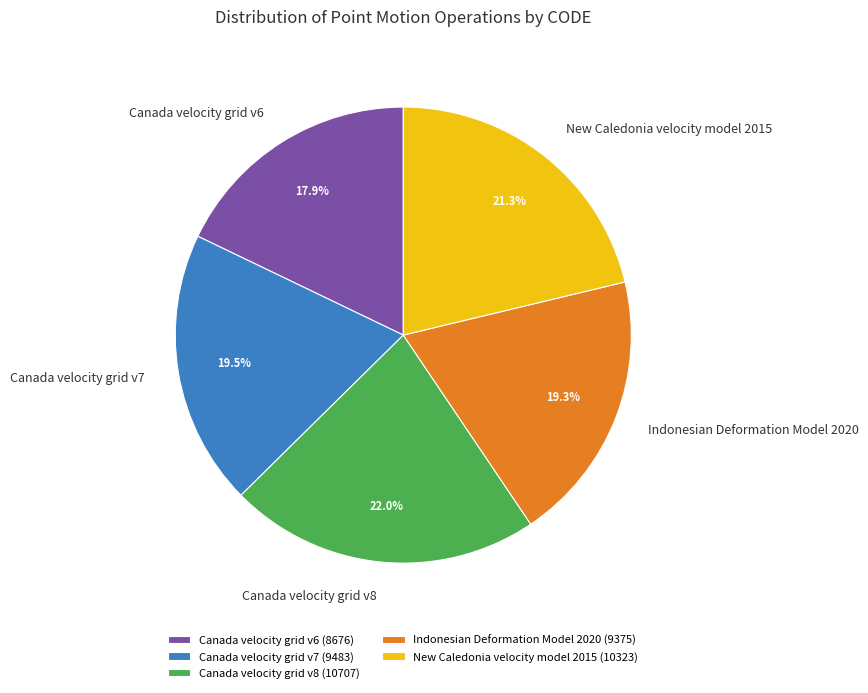

What is the smallest slice in the pie chart?

Canada velocity grid v6